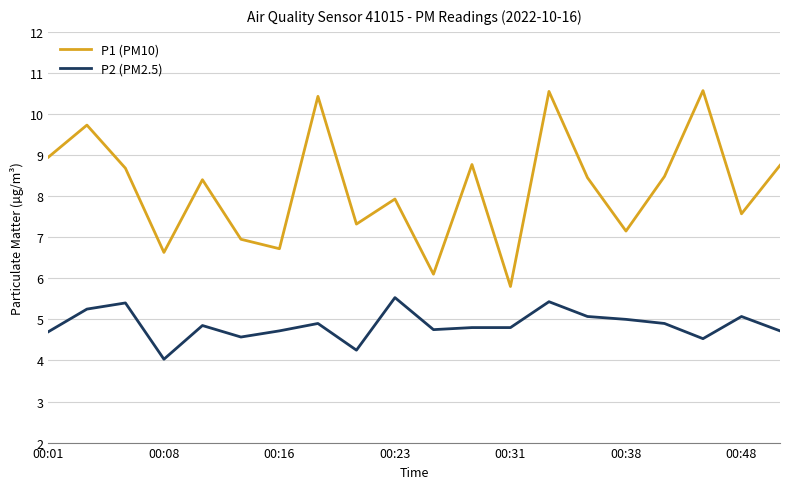

True or false: P2 (PM2.5) and P1 (PM10) intersect in this chart.

False